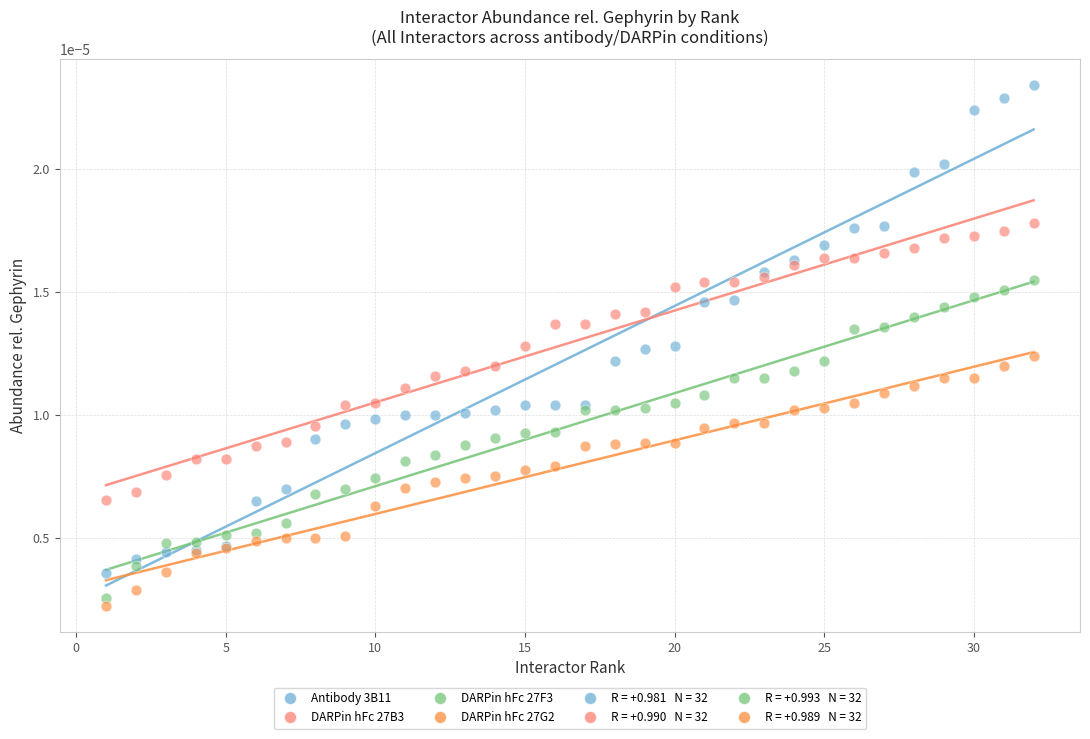

Which series contains the lowest Y value?

DARPin hFc 27G2